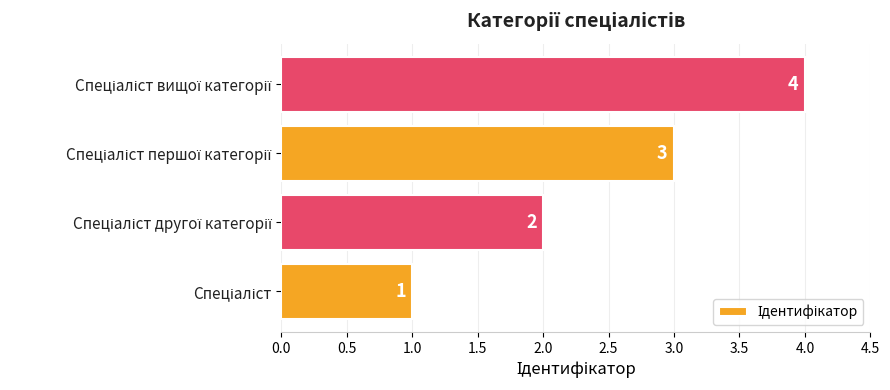

What is the difference between the maximum and minimum values?

3